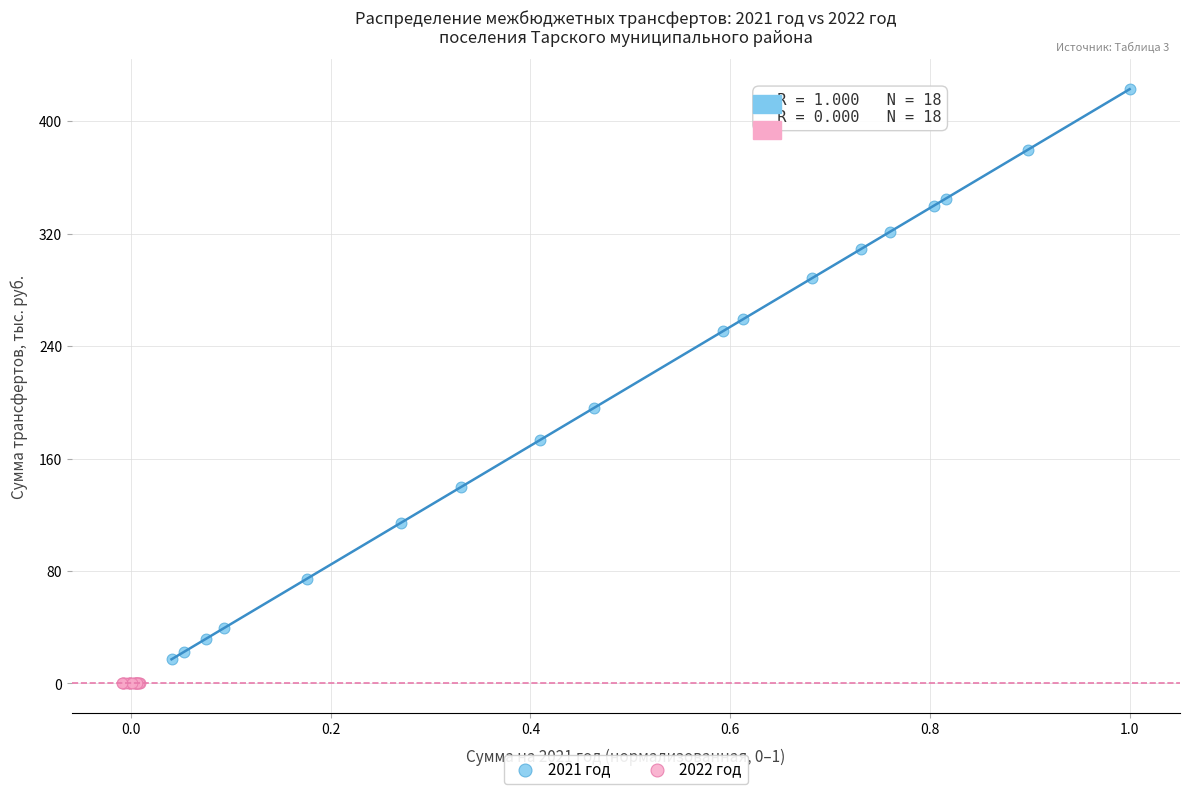

Which series contains the highest Y value?

2021 год